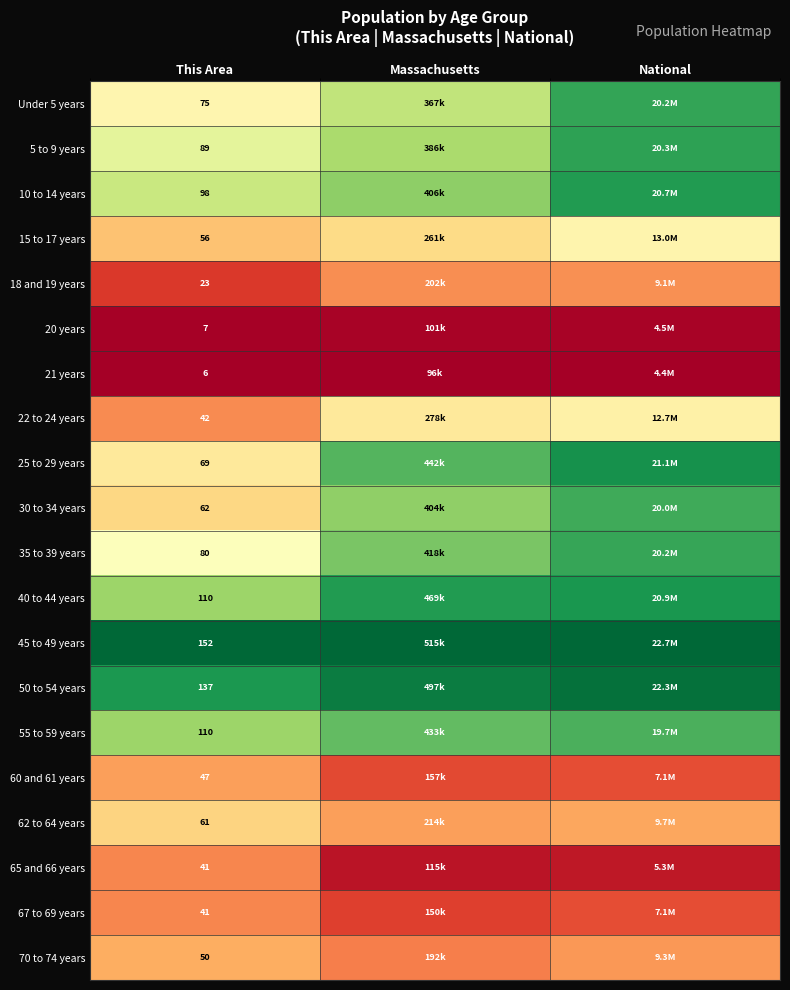

Is the value of 25 to 29 years at This Area greater than the value of 60 and 61 years at This Area?

Yes